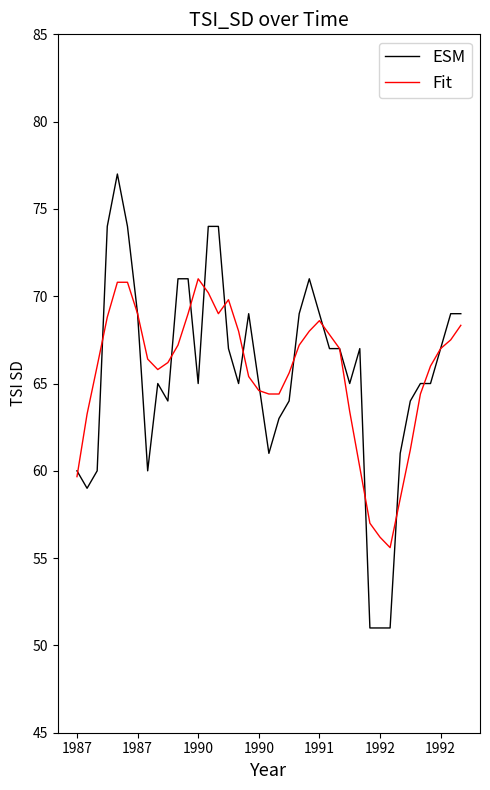

Which series has the largest range (max minus min)?

ESM